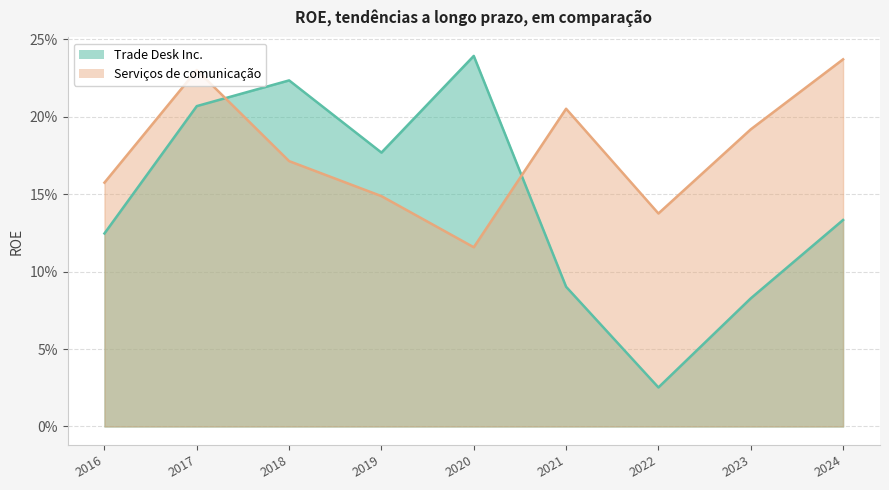

What is the greatest value displayed?

0.2